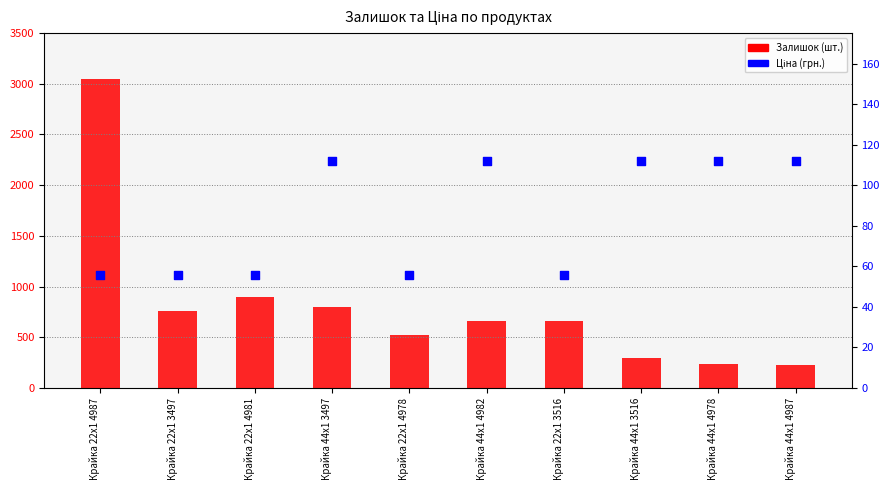

Which series has the largest total across all categories?

Залишок